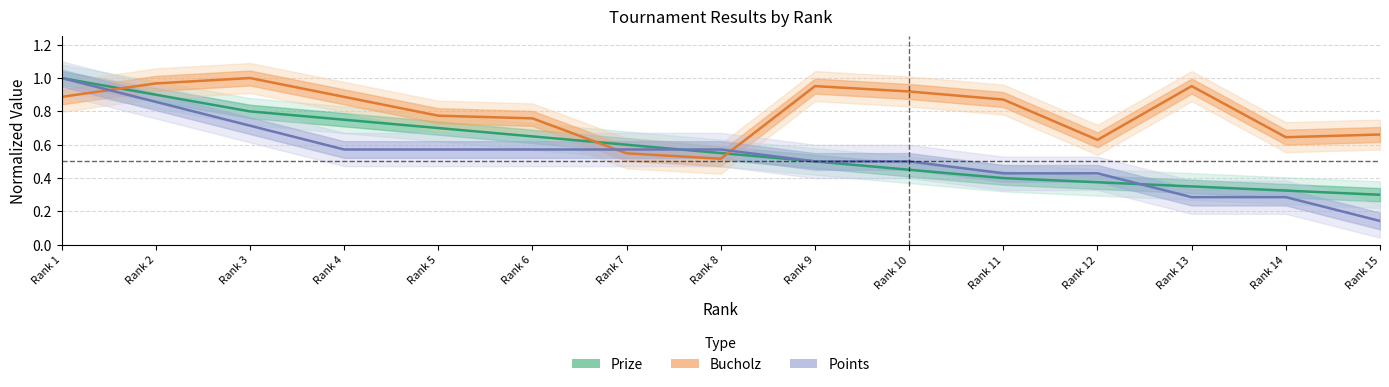

Is the value of Points (normalized) at Rank 13 greater than the value of Bucholz (normalized) at Rank 10?

No